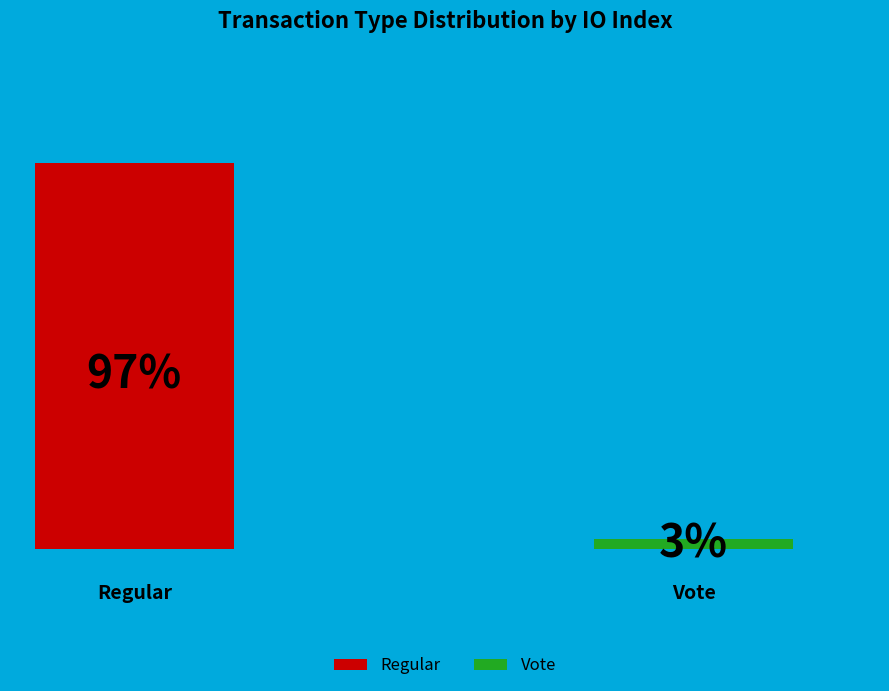

How many slices are in this pie chart?

2